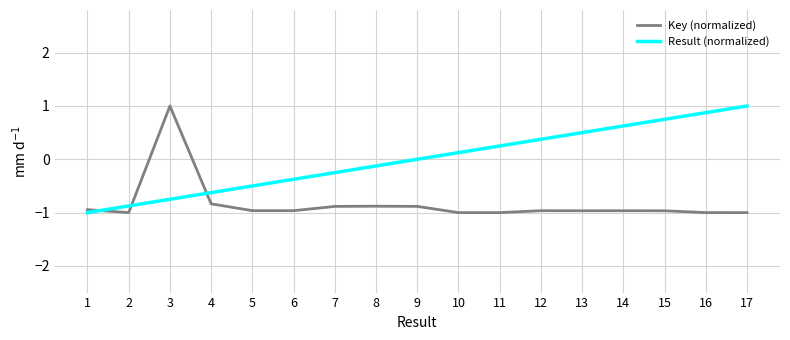

What are all the series names shown in the legend?

Key (normalized), Result (normalized)